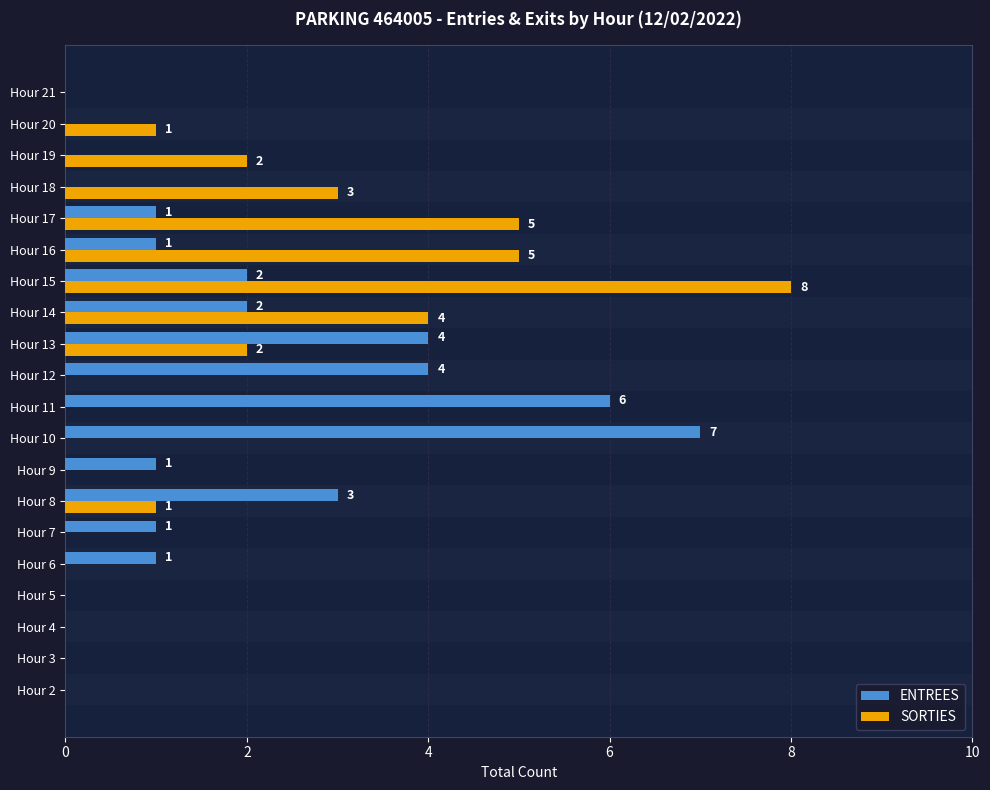

How many groups of bars are there?

20